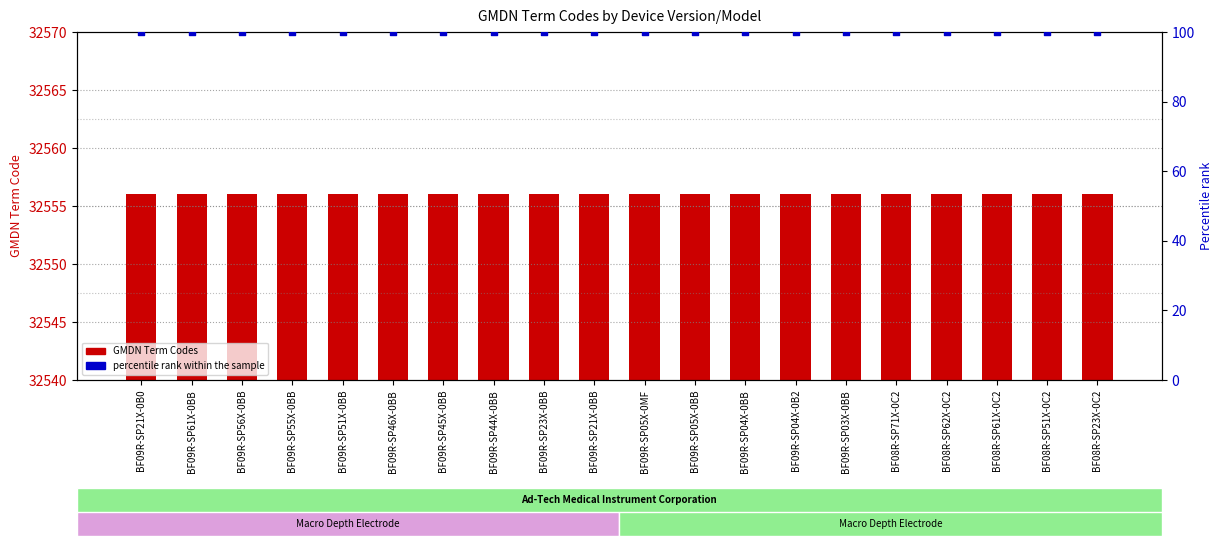

Which series contains the lowest Y value?

percentile rank within the sample